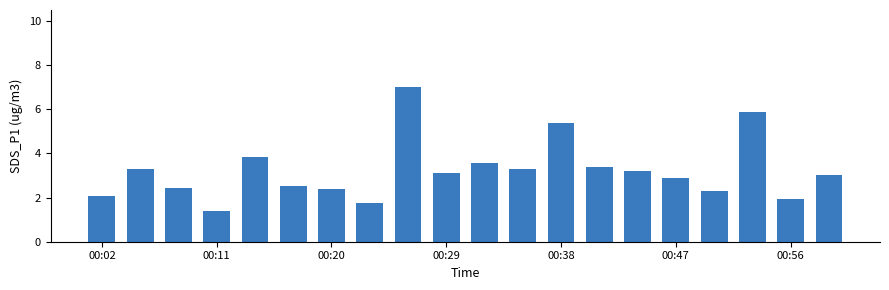

What is the sum of all values?

64.8